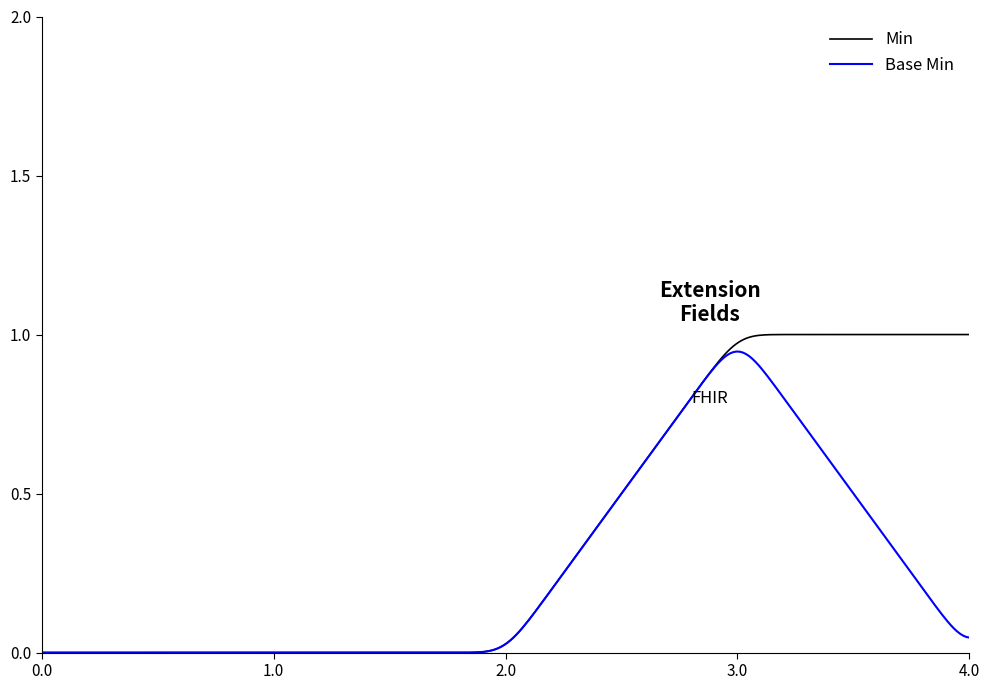

Which series has the largest total across all categories?

Min